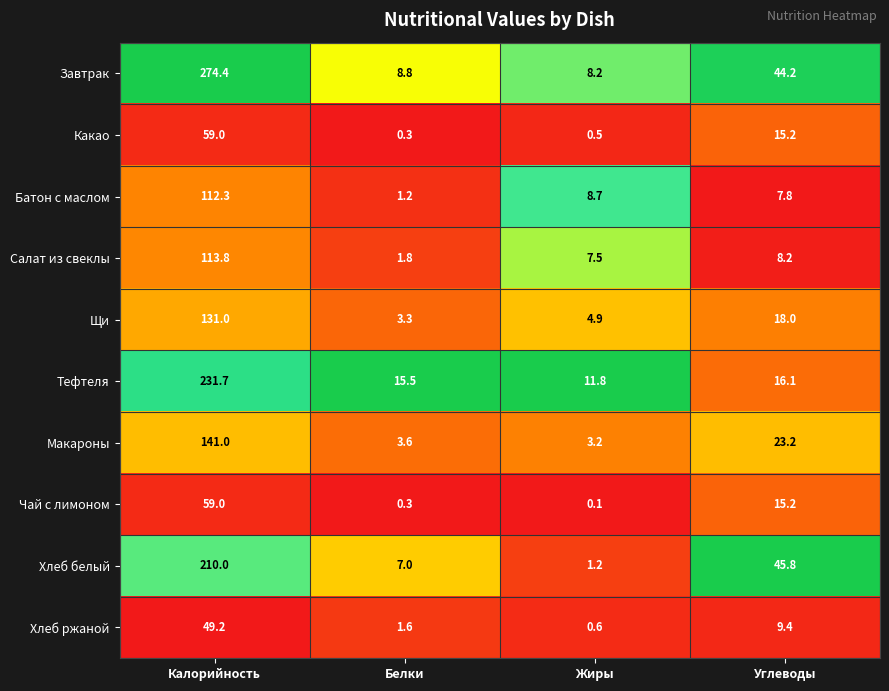

Rank the categories by Макароны value from highest to lowest.

Калорийность, Углеводы, Белки, Жиры